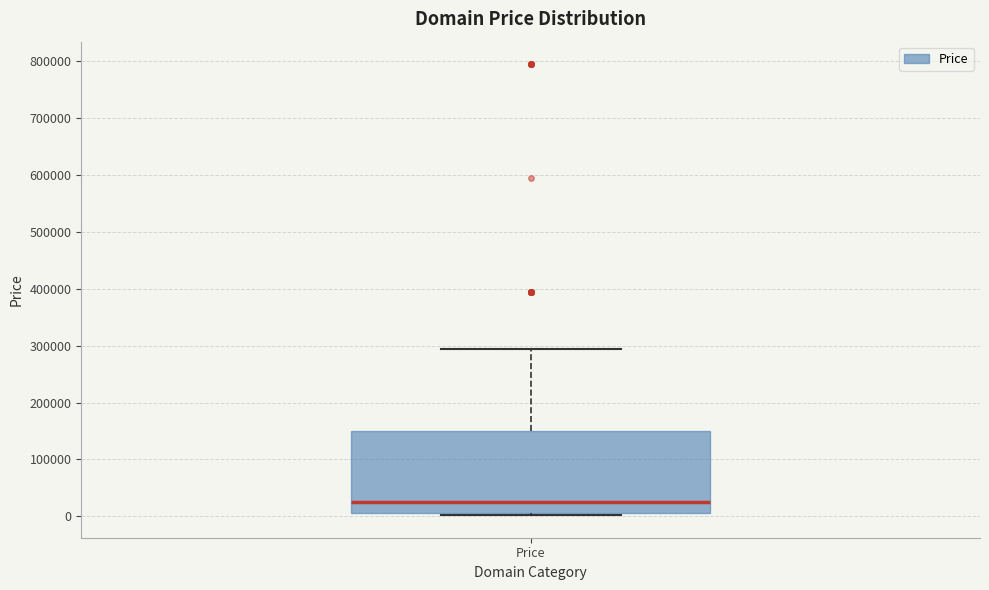

Transcribe this box plot: give where the median line is, the range the box spans, and where the two whiskers end, as read against the y-axis. The values are not printed on the chart, so give them approximately, as read against the axis.

median 20000, box 0 to 150000, whiskers 0 to 290000